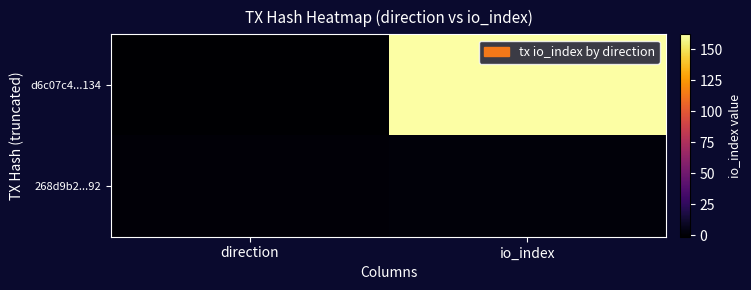

Which series has the largest range (max minus min)?

d6c07c4...134